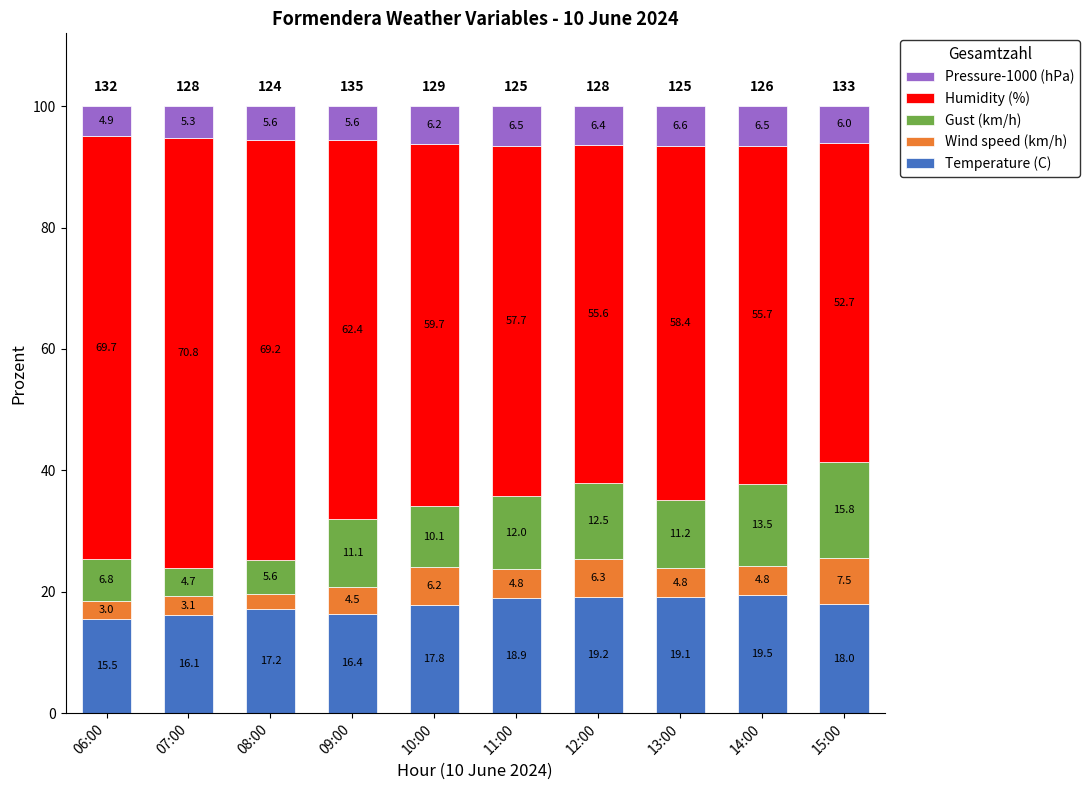

What is the average value of the Temperature (C) series?

17.8